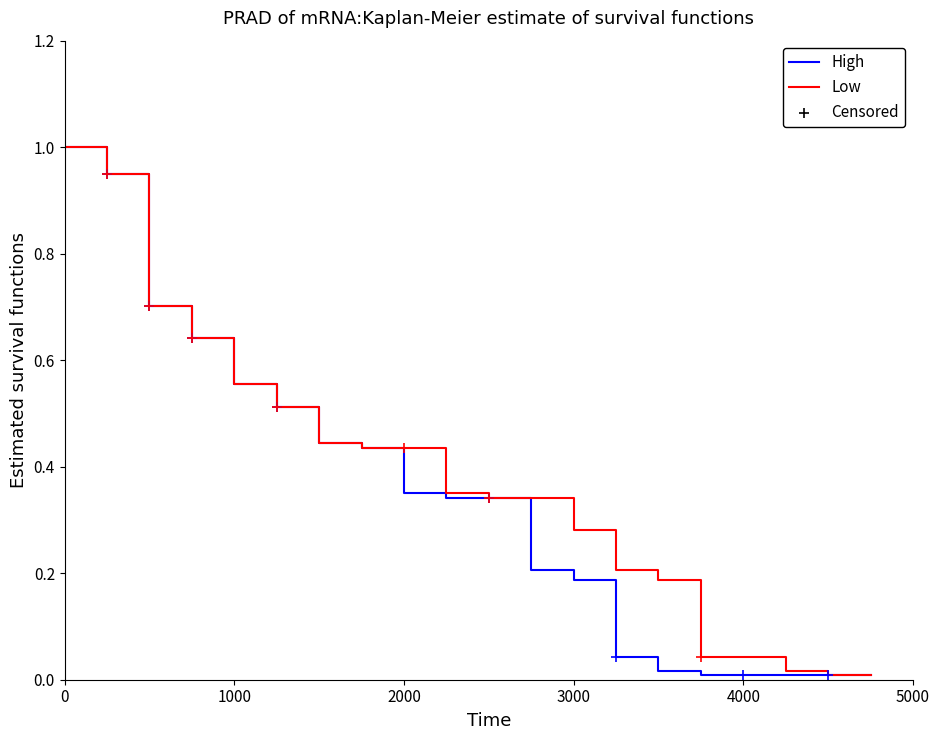

What is the greatest value displayed?

1.0